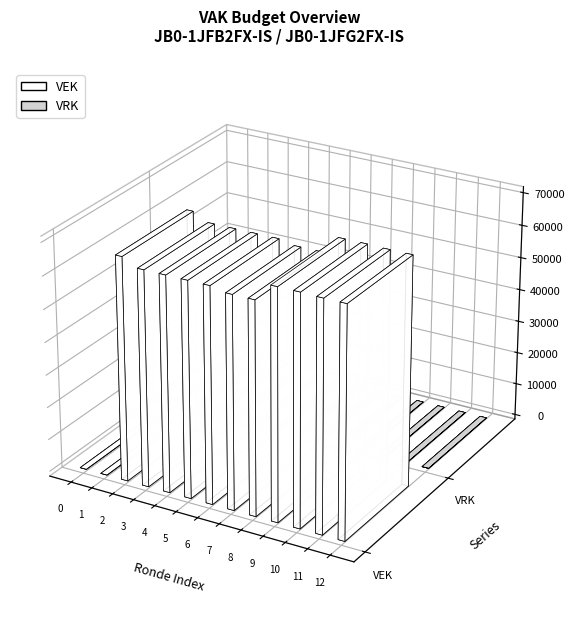

Rank the series by their average value, from lowest to highest.

VRK, VEK